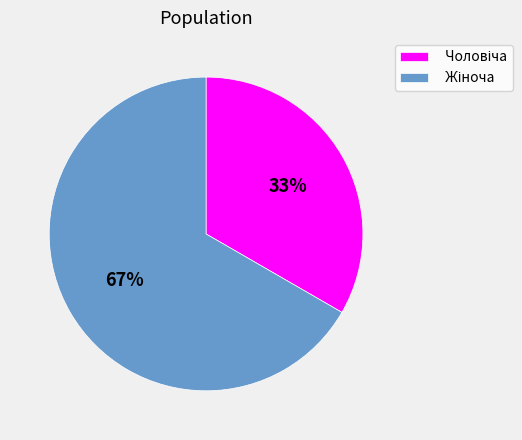

To the nearest percent, what is the average slice percentage?

50%